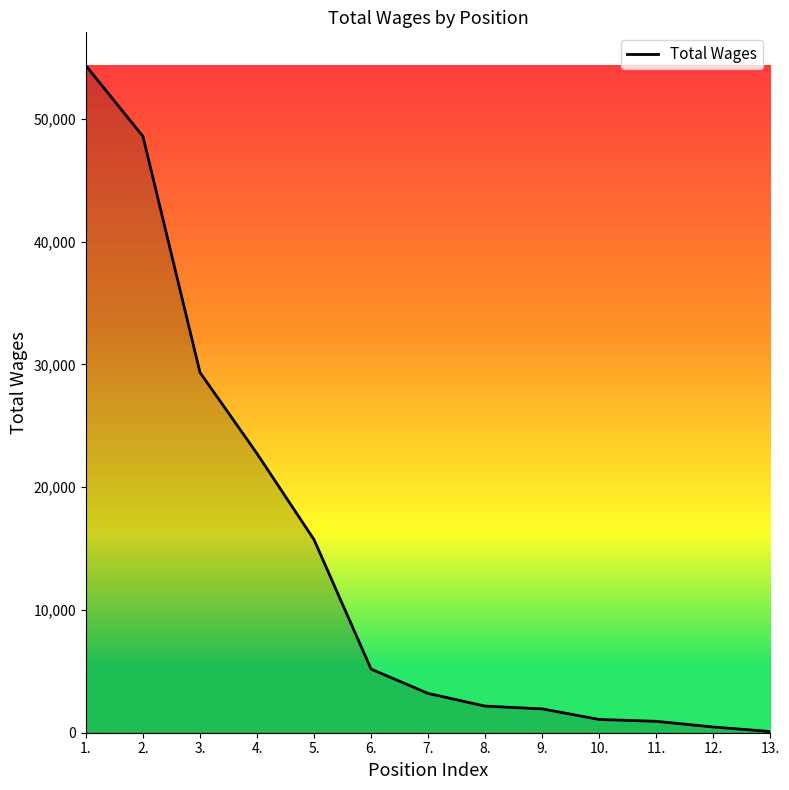

Approximately how many times larger is the value at 1. compared to 11.?

58.5